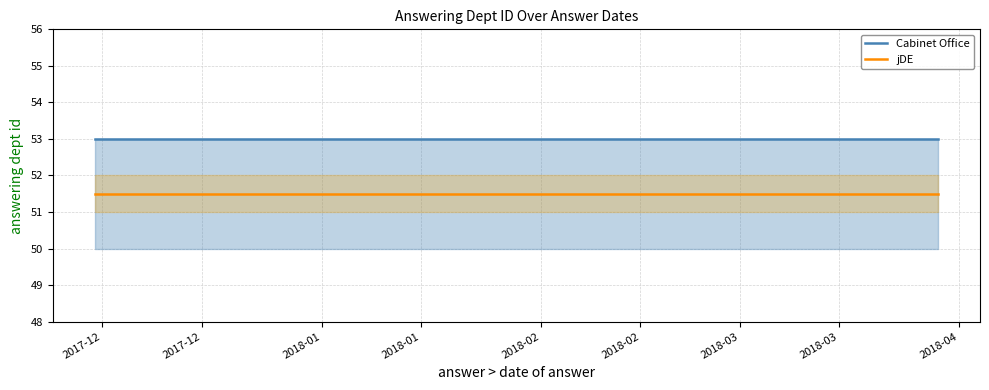

True or false: jDE and Cabinet Office intersect in this chart.

False